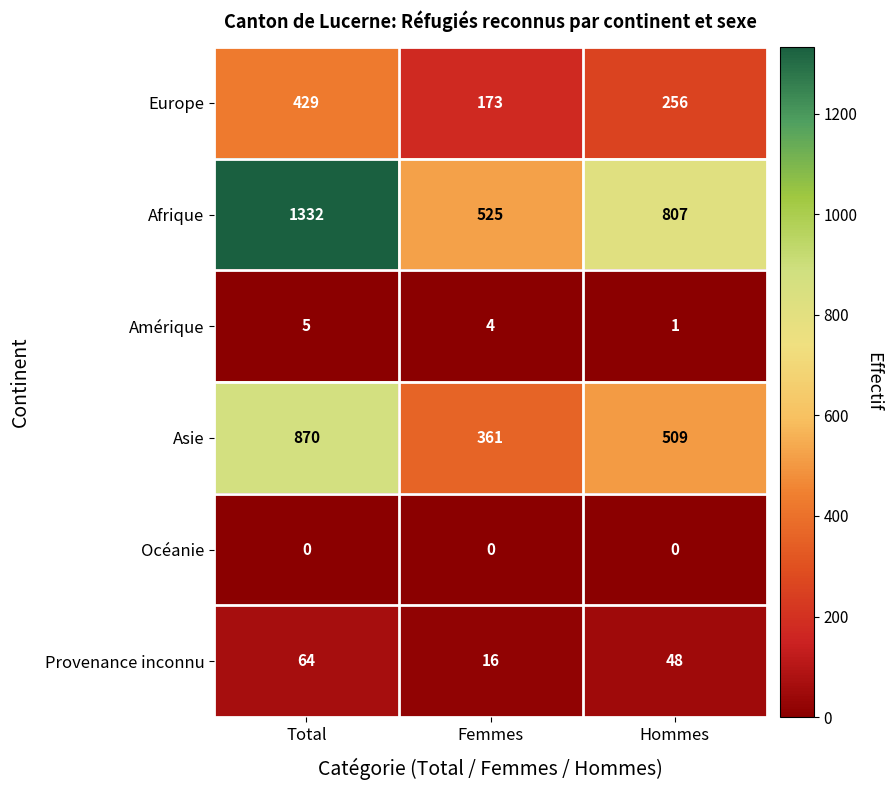

Rank the series by their maximum value, from lowest to highest.

Océanie, Amérique, Provenance inconnu, Europe, Asie, Afrique